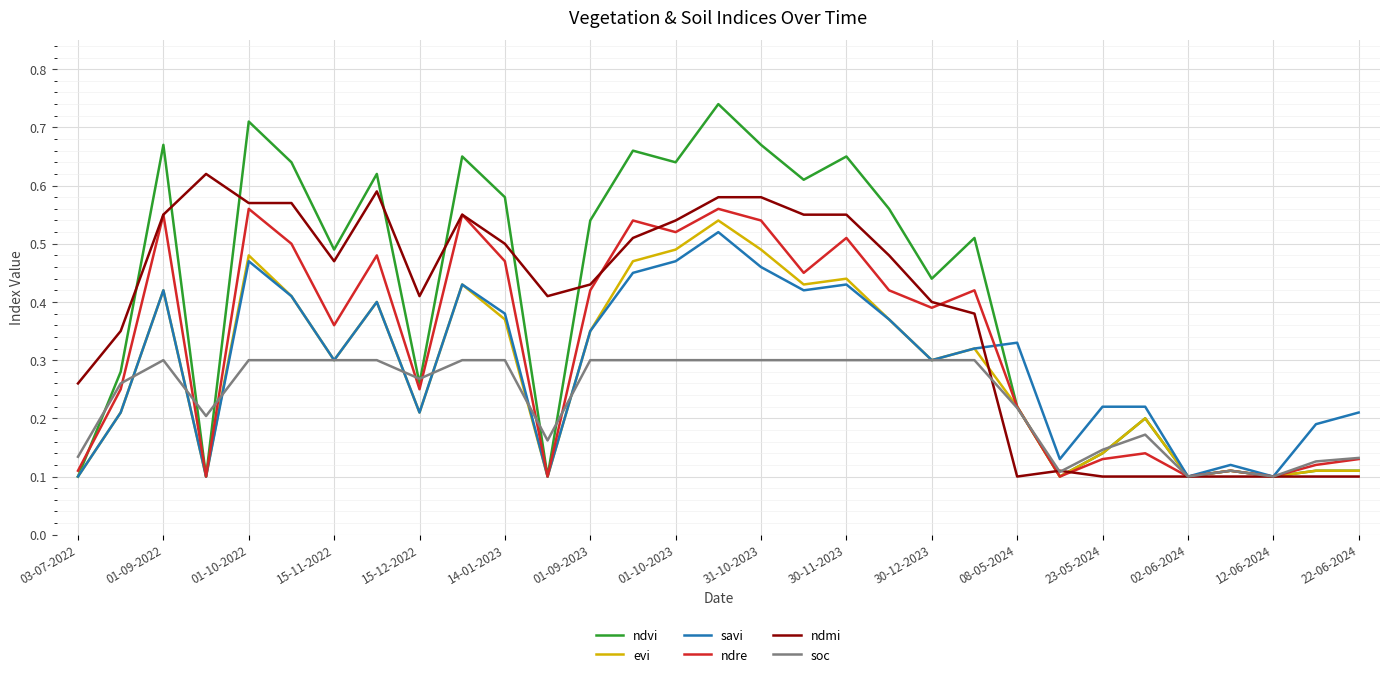

Does the chart have visible grid lines?

Yes